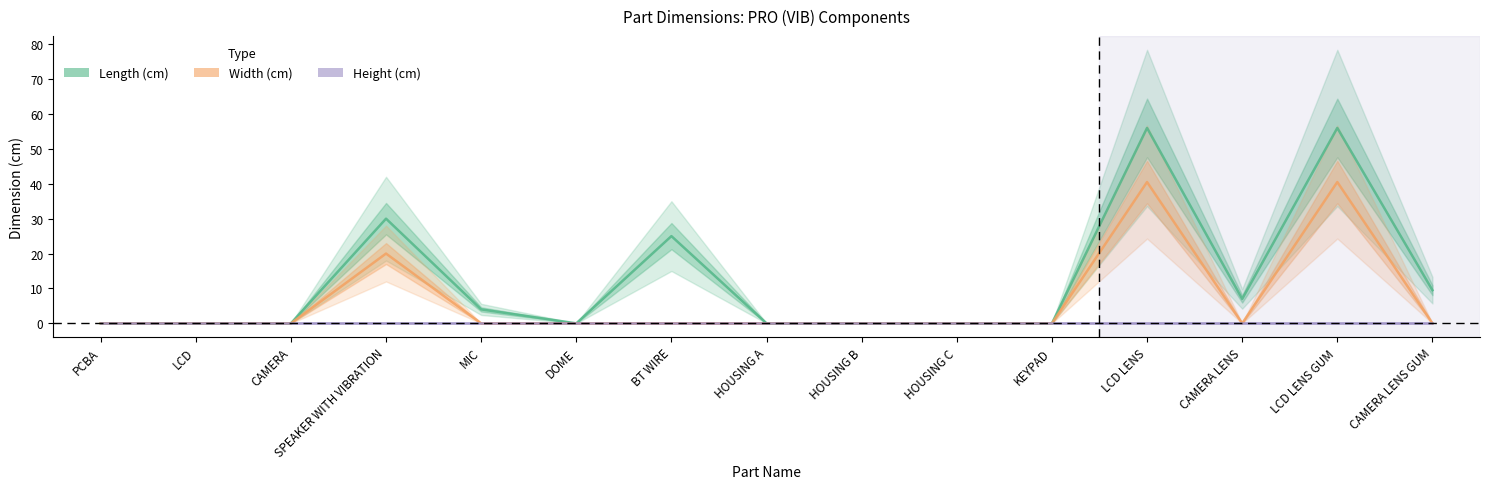

Reading left to right, list all the values displayed in this chart.

Length (cm): PCBA=0.0	LCD=0.0	CAMERA=0.0	SPEAKER WITH VIBRATION=30.0	MIC=4.0	DOME=0.0	BT WIRE=25.0	HOUSING A=0.0	HOUSING B=0.0	HOUSING C=0.0	KEYPAD=0.0	LCD LENS=56.0	CAMERA LENS=7.0	LCD LENS GUM=56.0	CAMERA LENS GUM=9.5
Width (cm): PCBA=0.0	LCD=0.0	CAMERA=0.0	SPEAKER WITH VIBRATION=20.0	MIC=0.0	DOME=0.0	BT WIRE=0.0	HOUSING A=0.0	HOUSING B=0.0	HOUSING C=0.0	KEYPAD=0.0	LCD LENS=40.5	CAMERA LENS=0.0	LCD LENS GUM=40.5	CAMERA LENS GUM=0.0
Height (cm): PCBA=0.0	LCD=0.0	CAMERA=0.0	SPEAKER WITH VIBRATION=0.0	MIC=0.0	DOME=0.0	BT WIRE=0.0	HOUSING A=0.0	HOUSING B=0.0	HOUSING C=0.0	KEYPAD=0.0	LCD LENS=0.0	CAMERA LENS=0.0	LCD LENS GUM=0.0	CAMERA LENS GUM=0.0